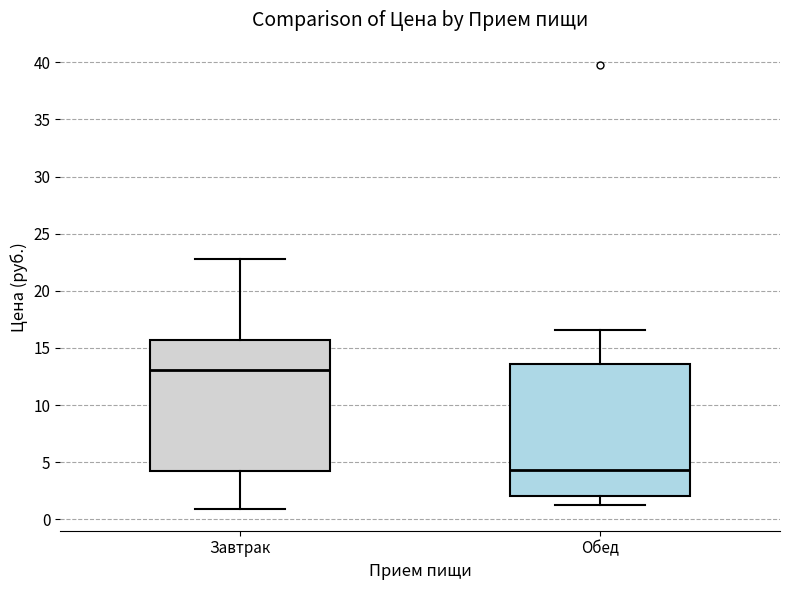

Reading left to right, read every box against the y-axis: the position of its median line, the range the box covers, and the ends of its whiskers. The values are not printed on the chart, so give them approximately, as read against the axis.

Завтрак: median 13.0, box 4.0 to 15.5, whiskers 1.0 to 23.0
Обед: median 4.5, box 2.0 to 13.5, whiskers 1.5 to 16.5